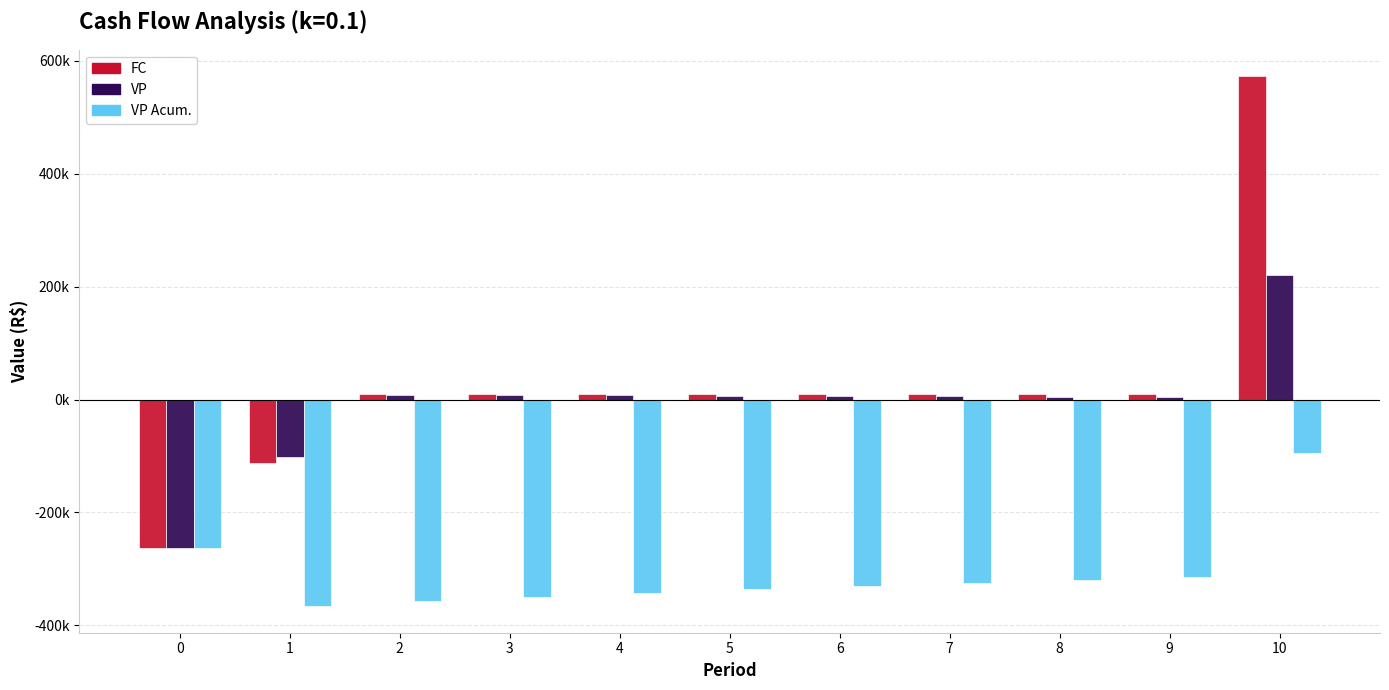

Is the value of VP Acum. at 10 greater than the value of VP at 0?

Yes